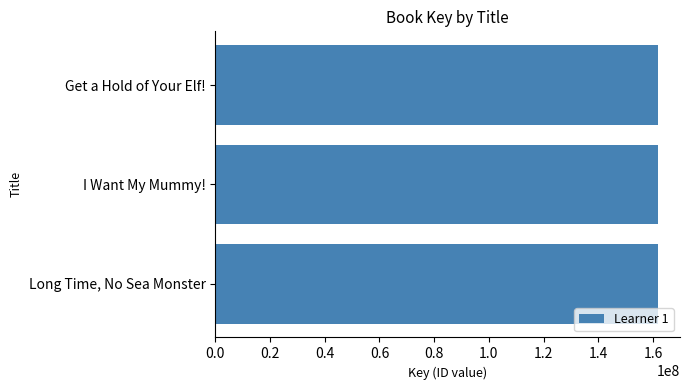

List the labels in order of value, largest first.

Get a Hold of Your Elf!, Long Time, No Sea Monster, I Want My Mummy!